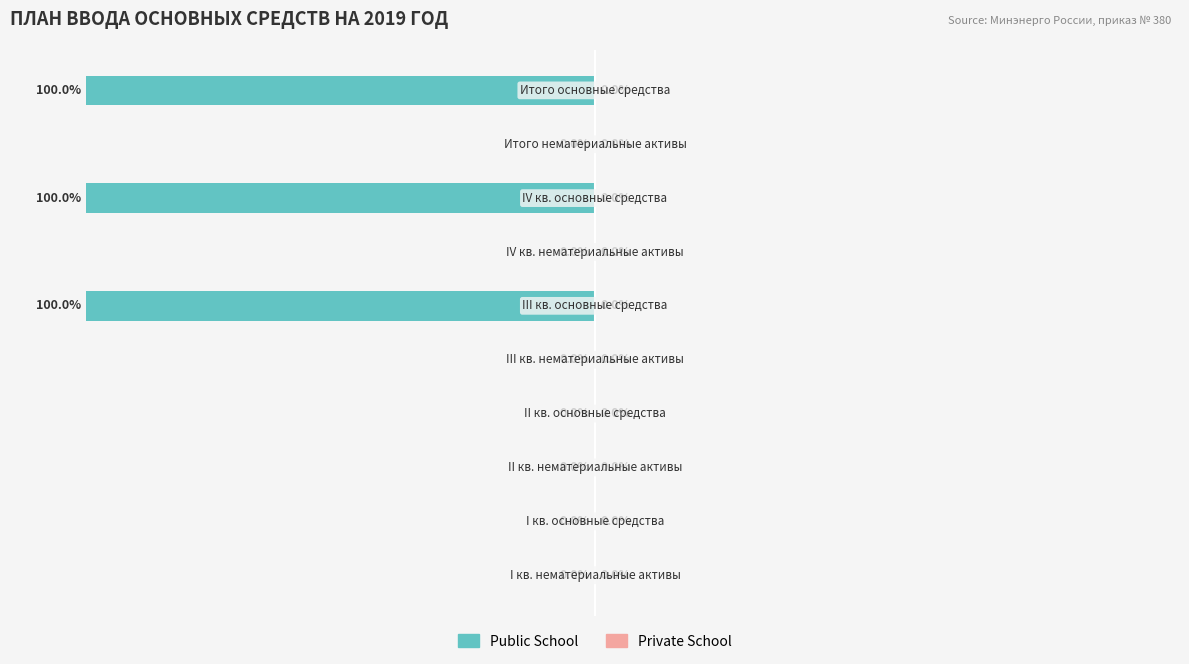

Are the bars horizontal?

Yes